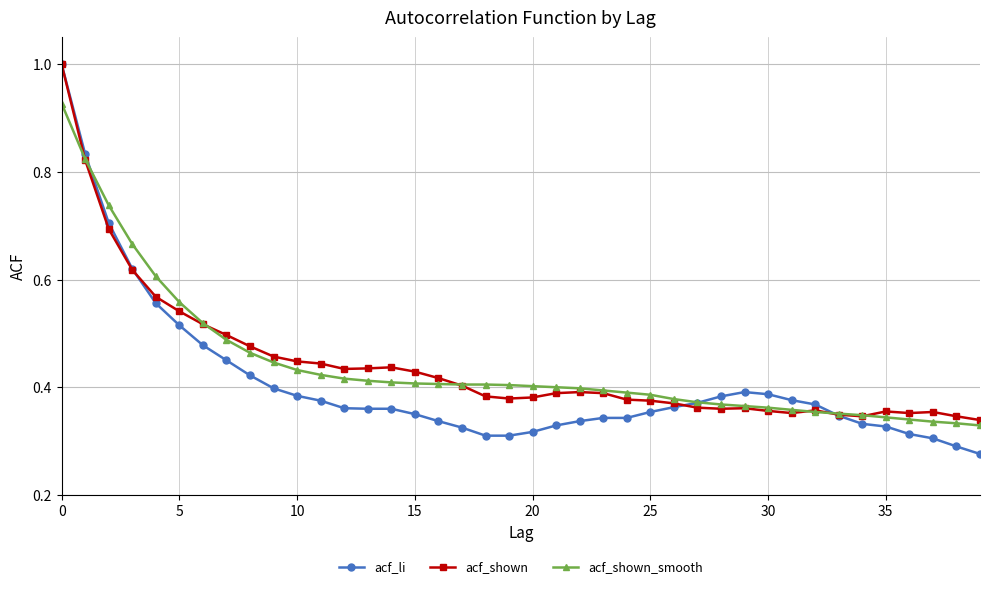

What is the maximum value for acf_li?

1.0